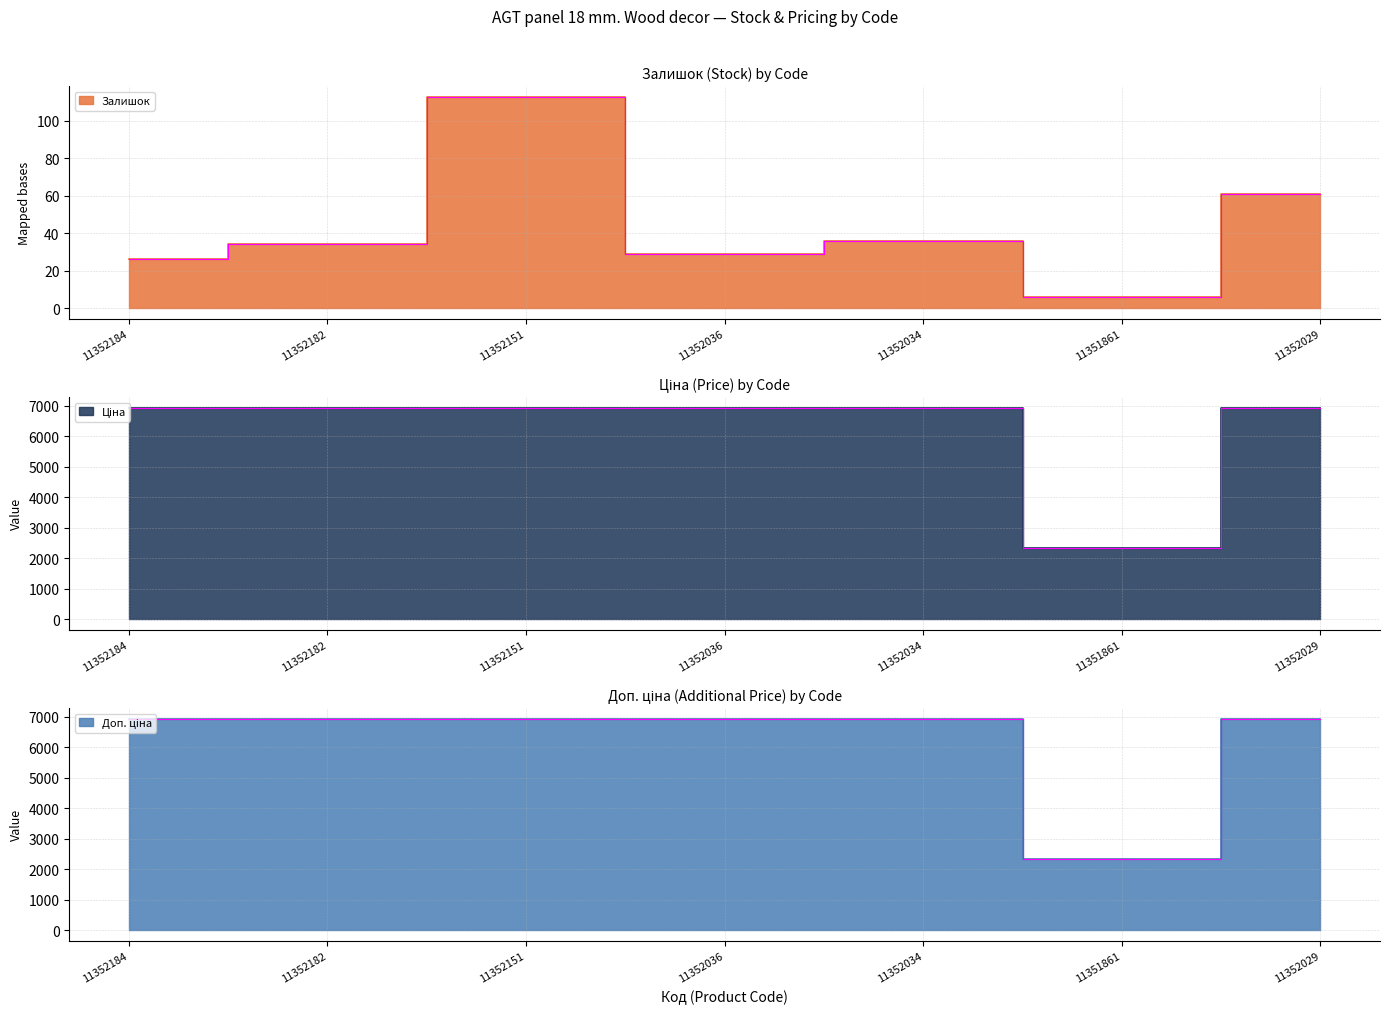

Where is the first local minimum for Залишок?

11352036